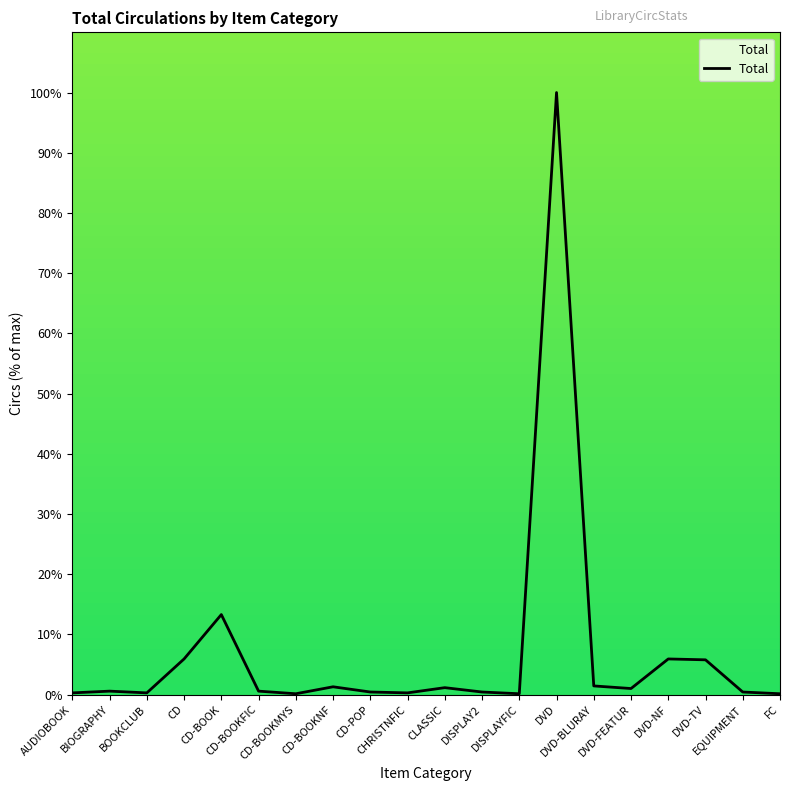

What is the sum of all values?

139.6